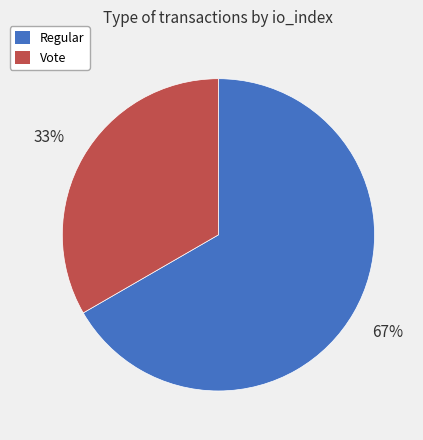

True or false: Regular accounts for 67% of the total.

True